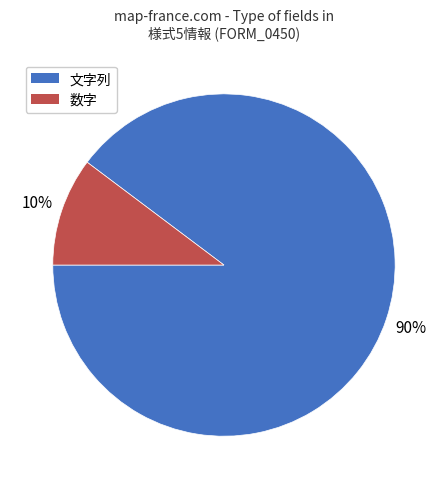

Is the sum of 数字 and 文字列 greater than half?

Yes